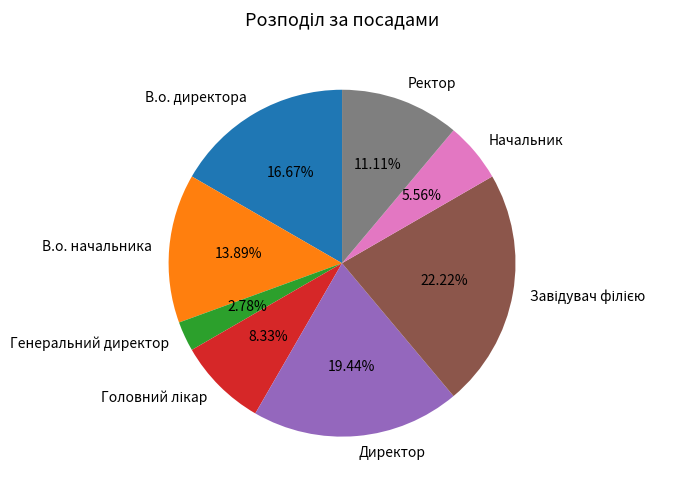

Is there any slice that represents more than half of the pie?

No